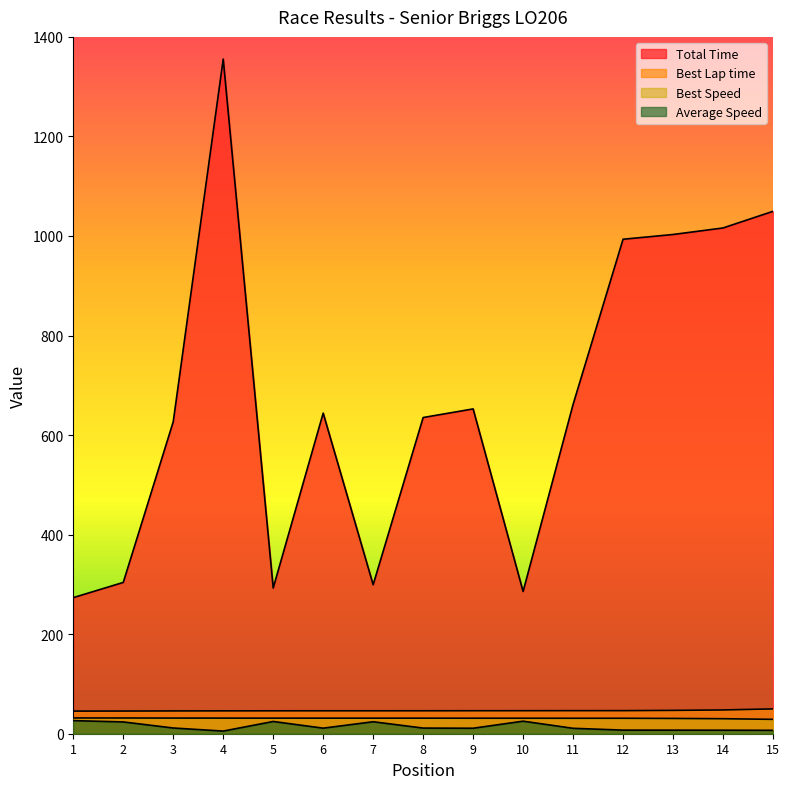

True or false: Total Time and Best Speed cross at least once.

False